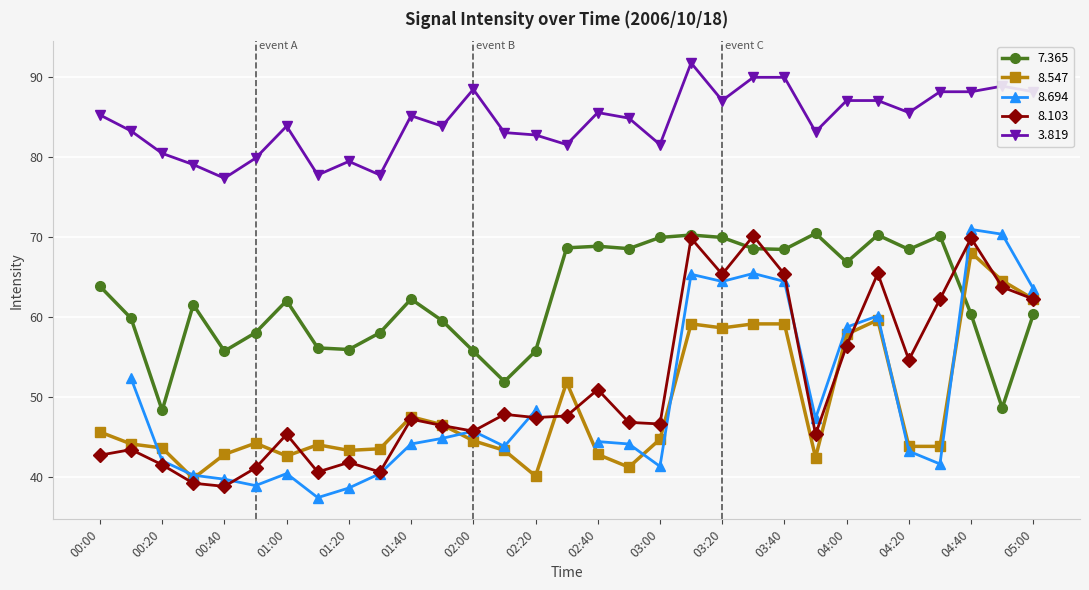

List the labels in order of   8.103 value, largest first.

03:30, 03:10, 04:40, 04:10, 03:20, 03:40, 04:50, 04:30, 05:00, 04:00, 04:20, 02:40, 02:10, 02:30, 02:20, 01:40, 02:50, 03:00, 01:50, 02:00, 01:00, 03:50, 00:10, 00:00, 01:20, 00:20, 00:50, 01:10, 01:30, 00:30, 00:40